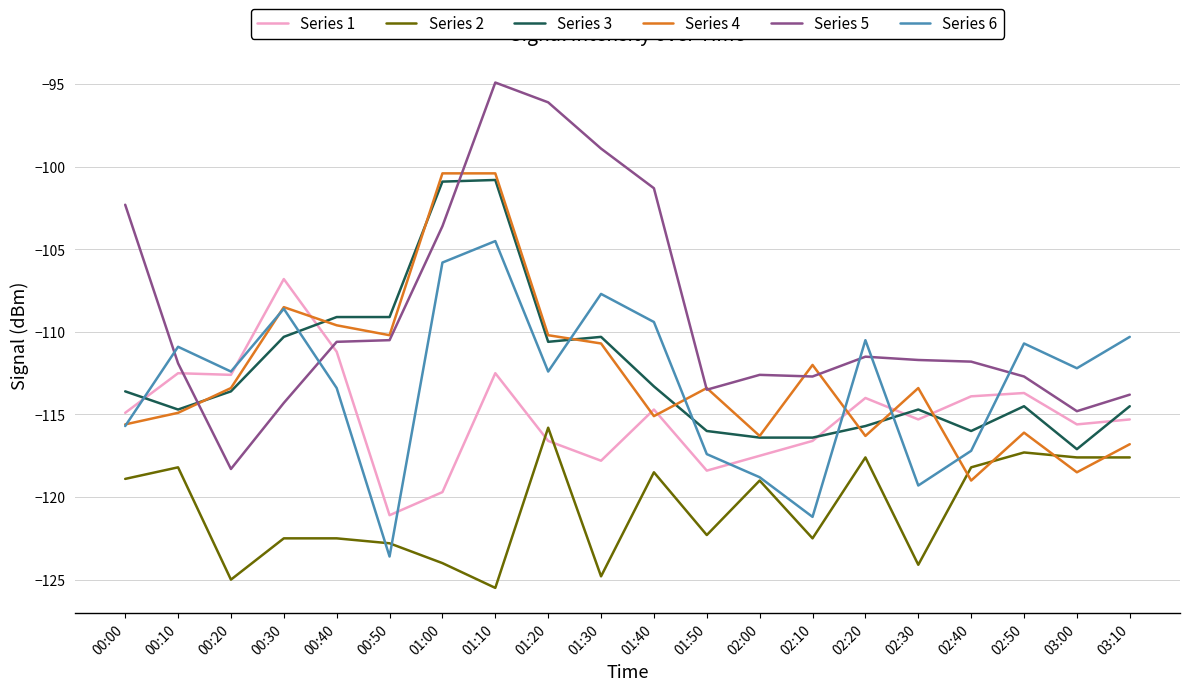

Which series changed the most between 02:00 and 03:10?

Series 6